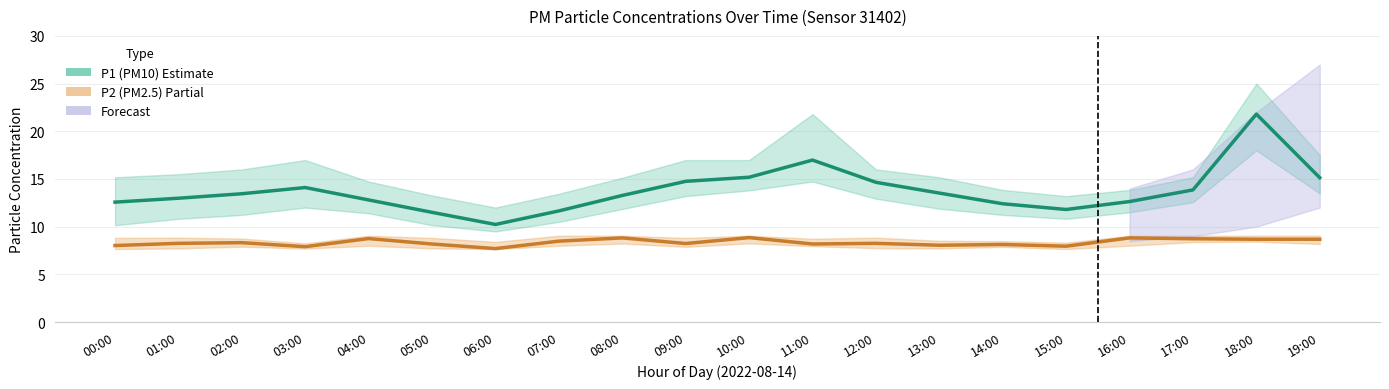

Does the chart display data point markers on the line(s)?

No